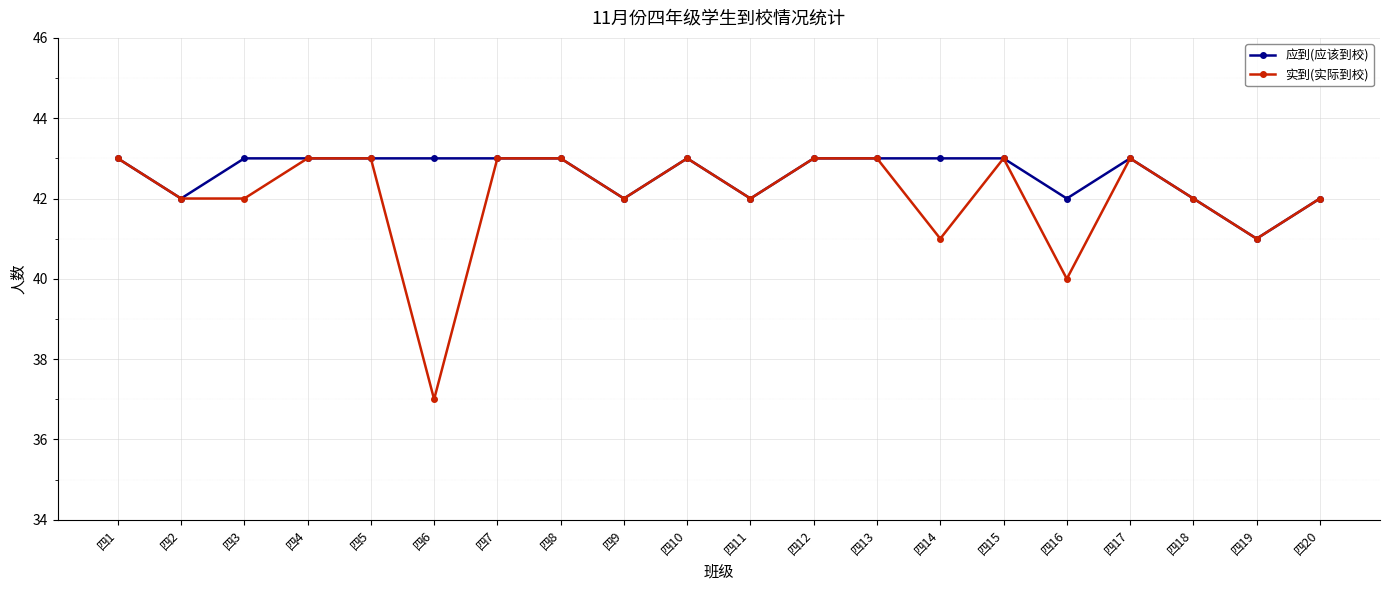

The 实到(实际到校) series shows 43 at 四4. True or false?

True